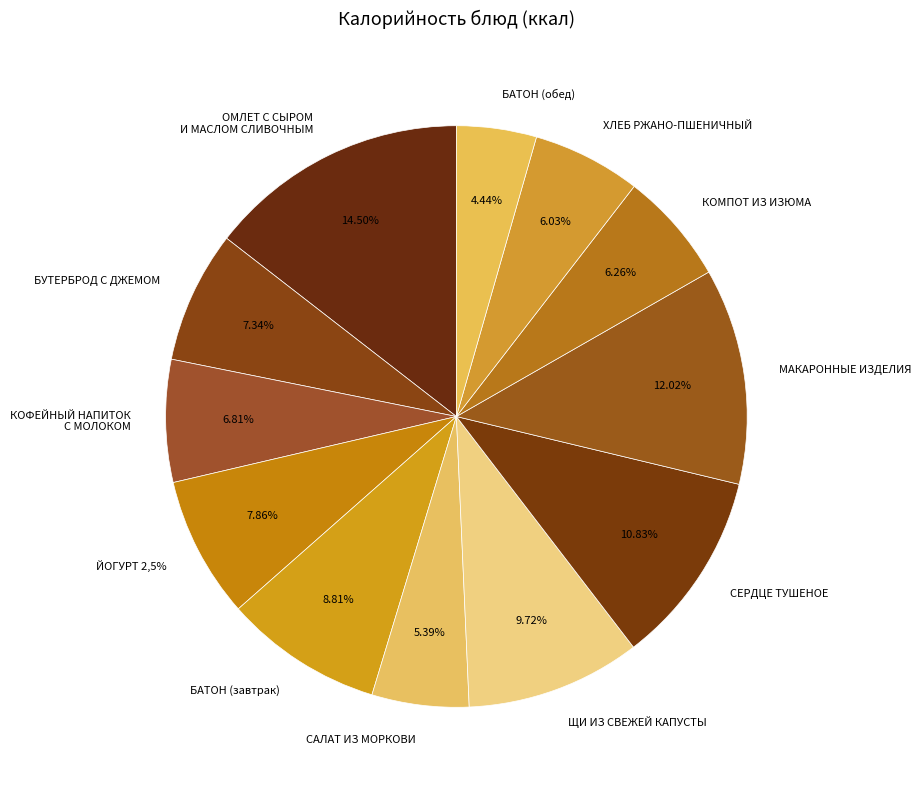

True or false: КОМПОТ ИЗ ИЗЮМА accounts for 6% of the total.

True